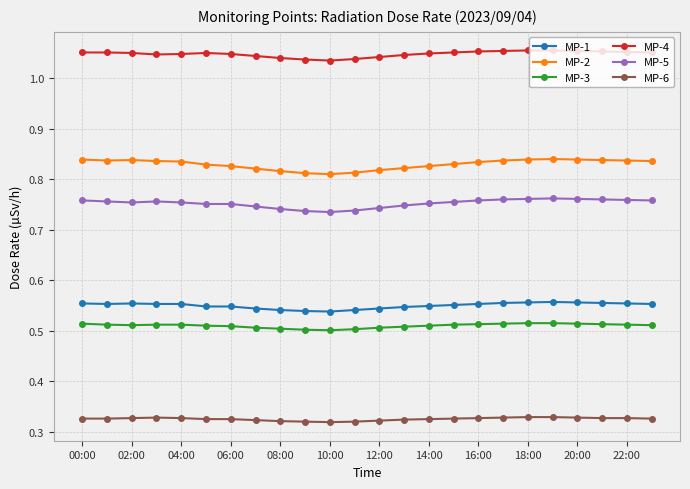

How many MP-1 values are between 0 and 1?

24